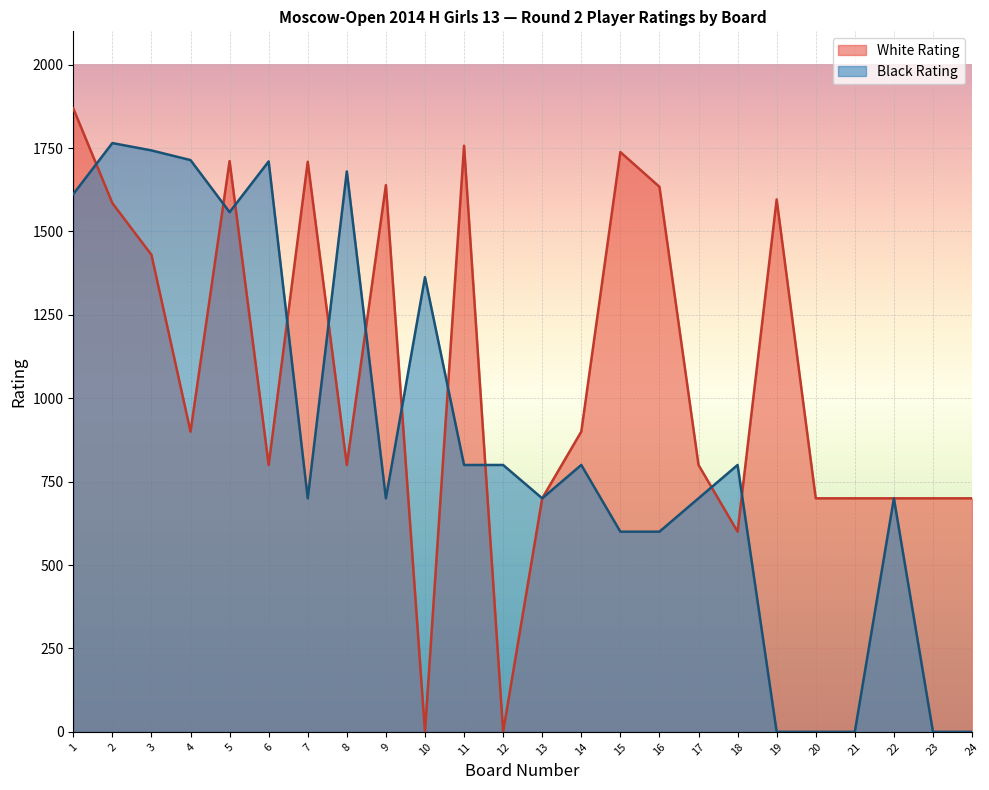

Which series changed the most between 13 and 18?

White Rating